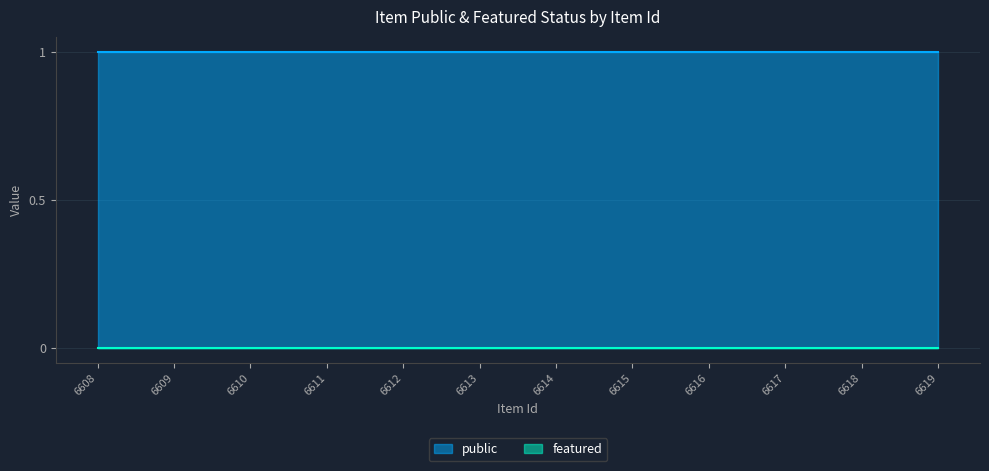

How many lines are shown in the chart?

2